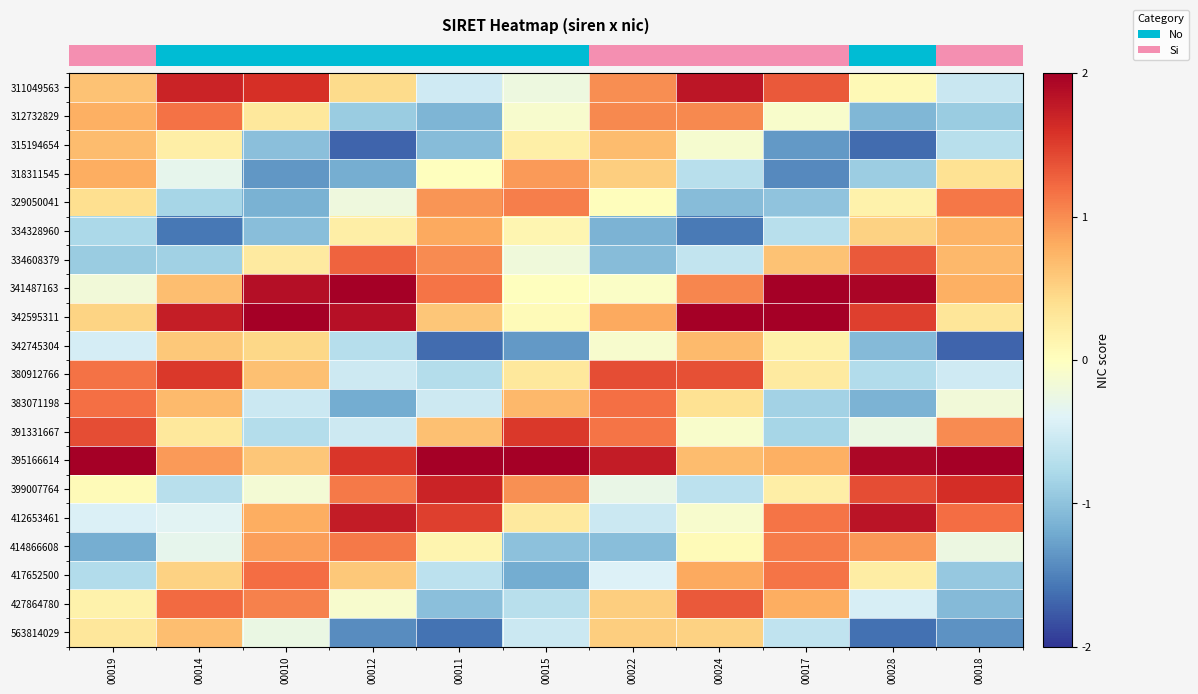

Between 00028 and 00022, which is larger?

00022